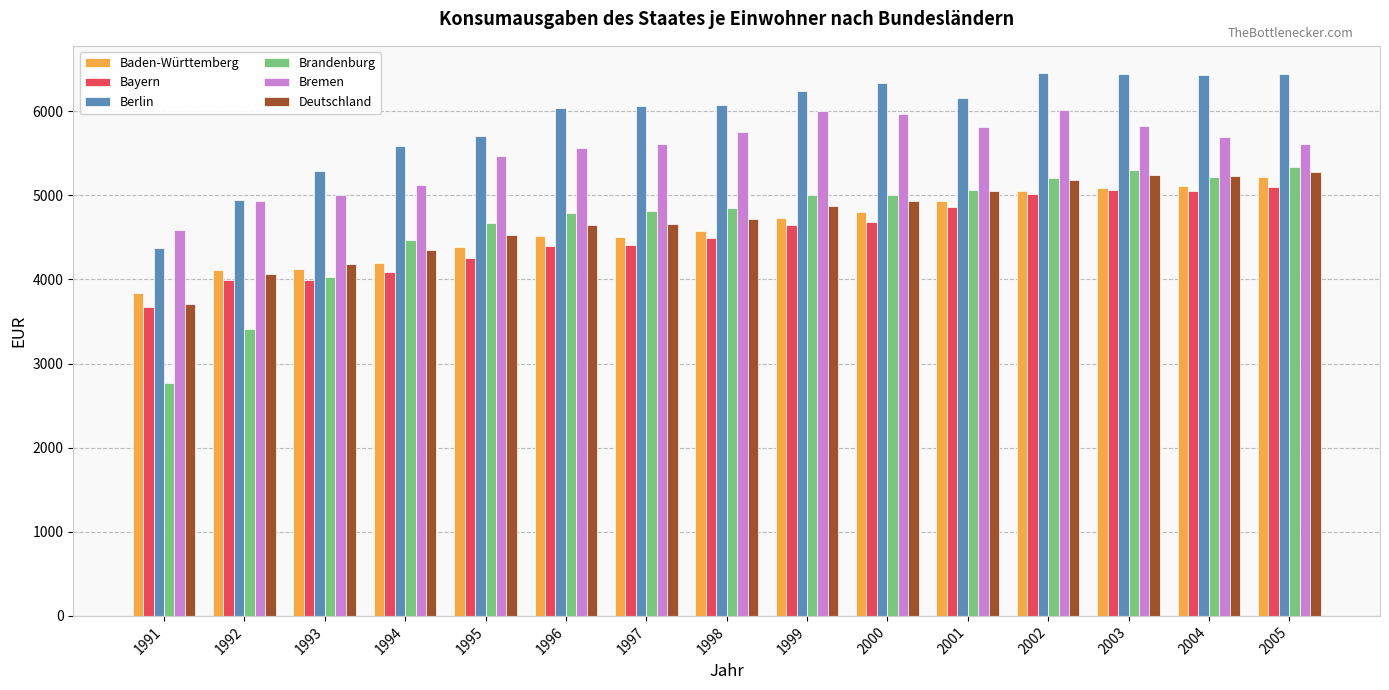

Is it true that Bremen equals 3567 at 1994?

False